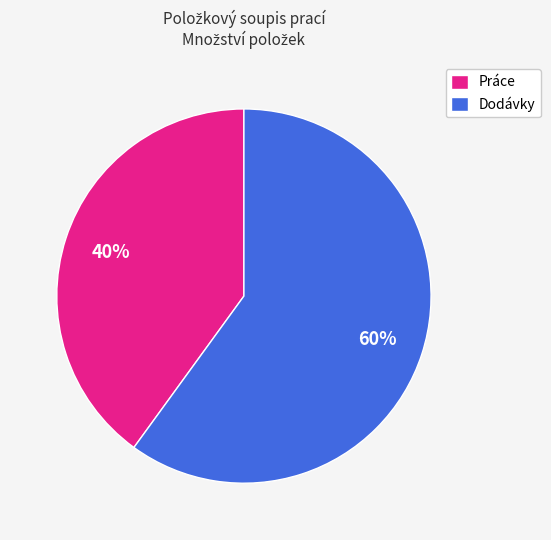

What is the smallest slice in the pie chart?

Práce